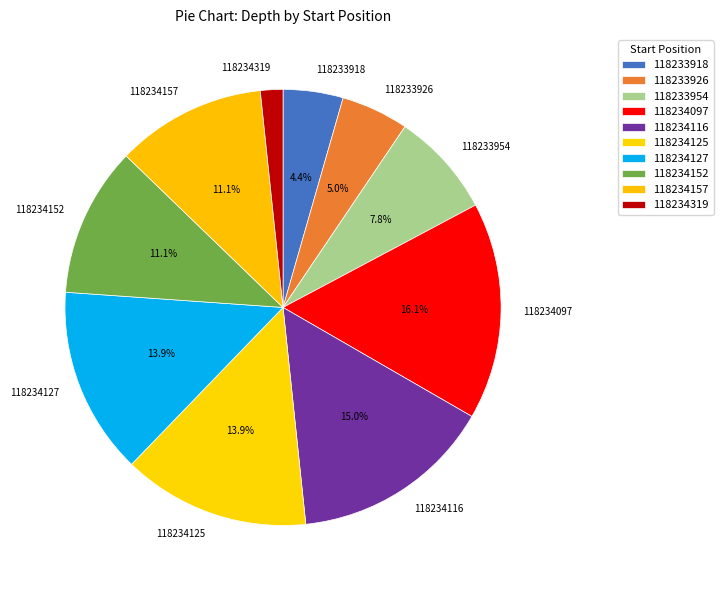

What is the smallest slice in the pie chart?

118234319